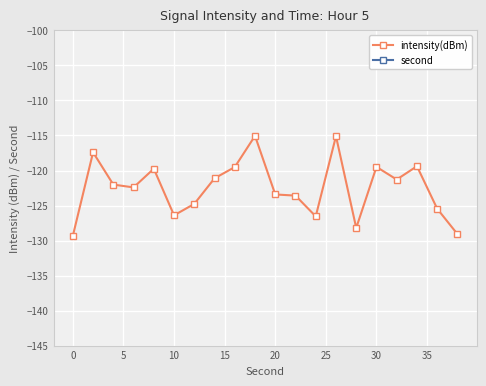

How many values in the second series are below 20?

10